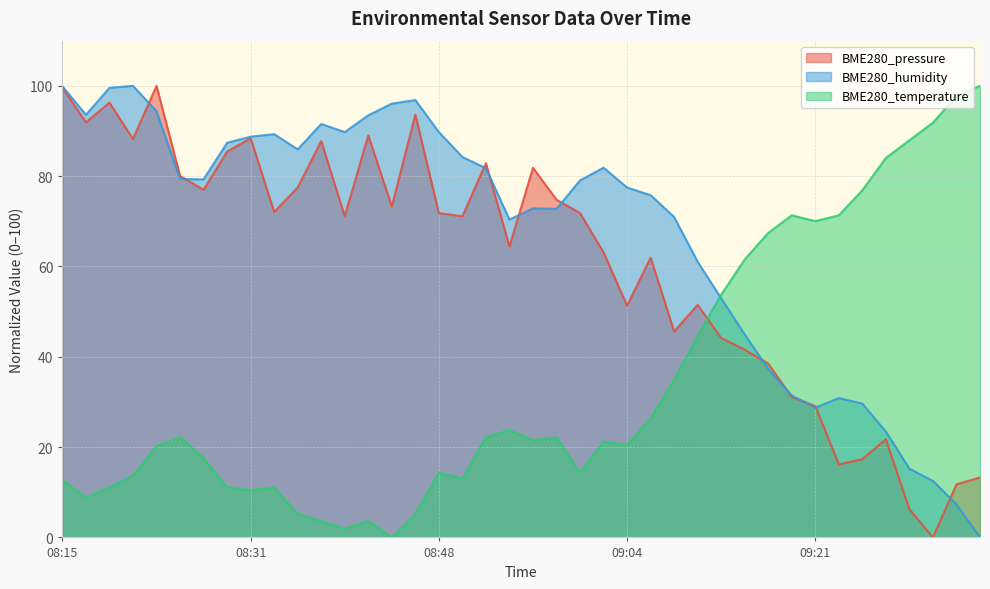

Is it true that BME280_pressure equals 74.8 at 08:58?

True